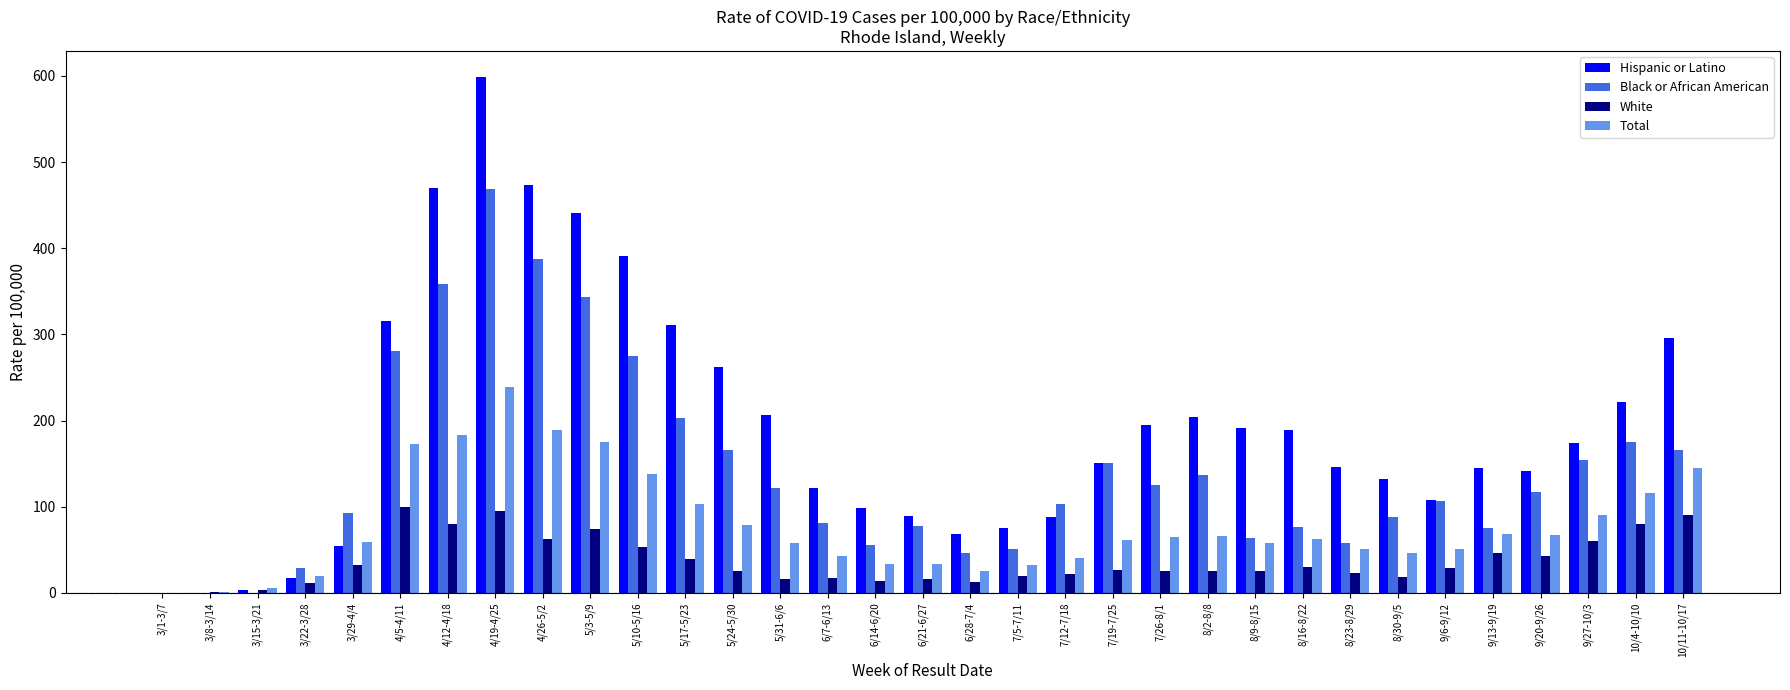

Which series has the largest total across all categories?

Hispanic or Latino